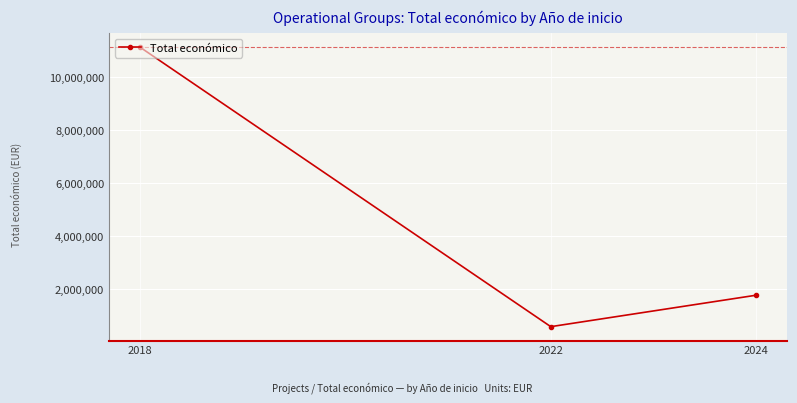

Is it true that the value at 2018 is 11133313?

True